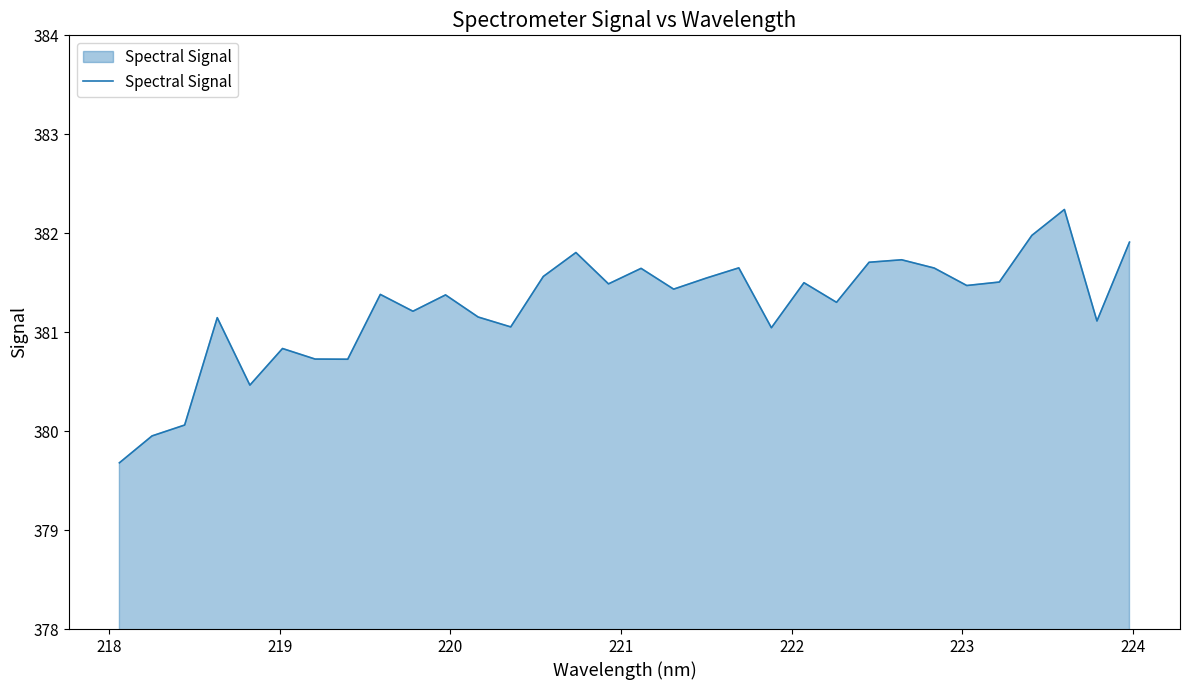

What is the smallest value displayed?

379.7